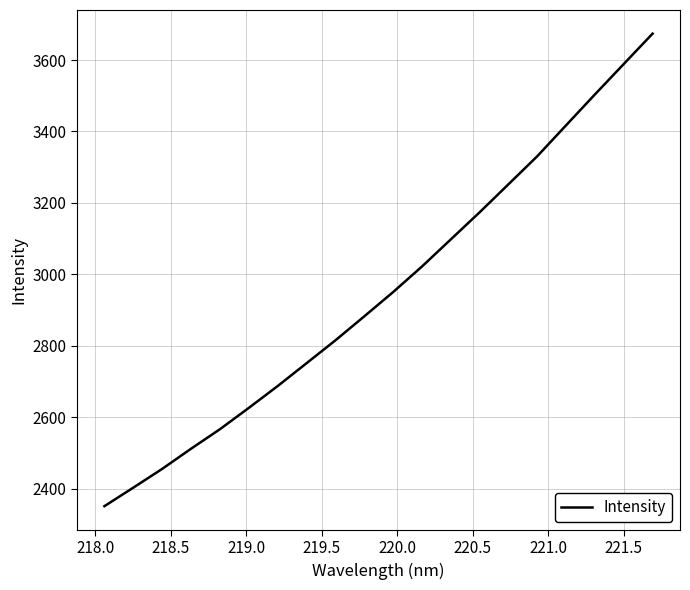

What is the minimum value shown in the chart?

2351.1